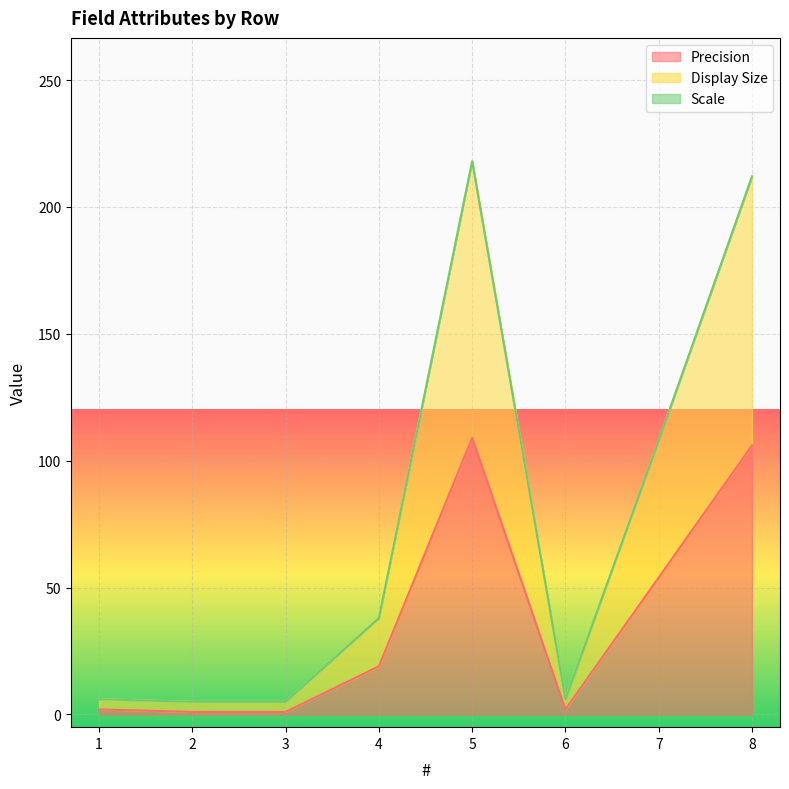

Rank the categories by Display Size value from highest to lowest.

5, 8, 7, 4, 1, 6, 2, 3